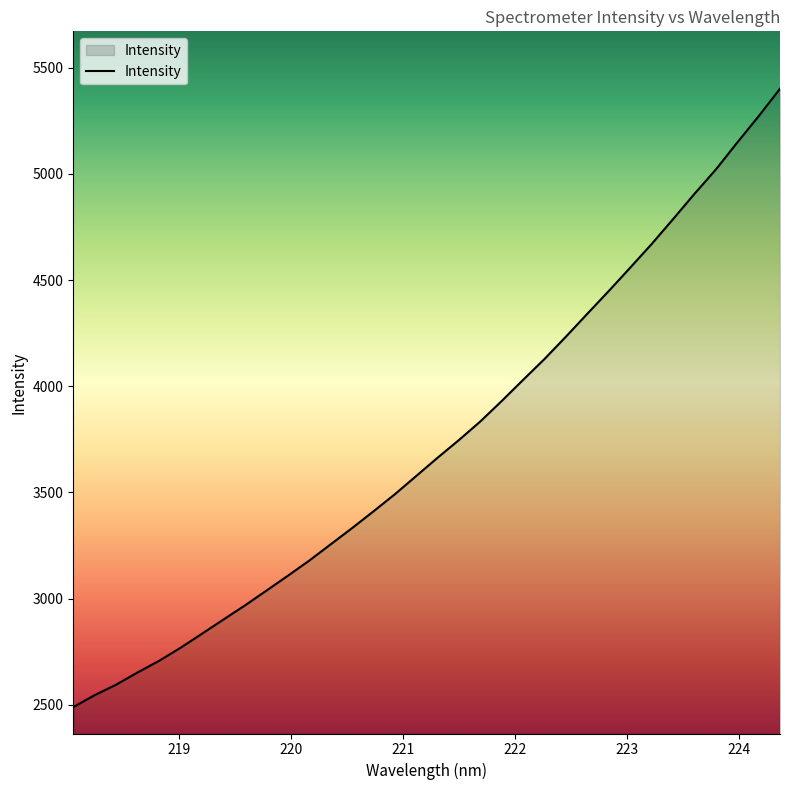

What is the difference between the maximum and minimum values?

2911.3